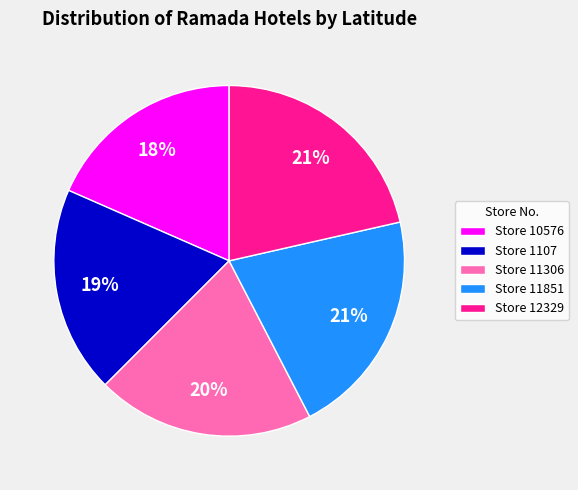

To the nearest percent, what percentage of the pie is Store 11306?

20%